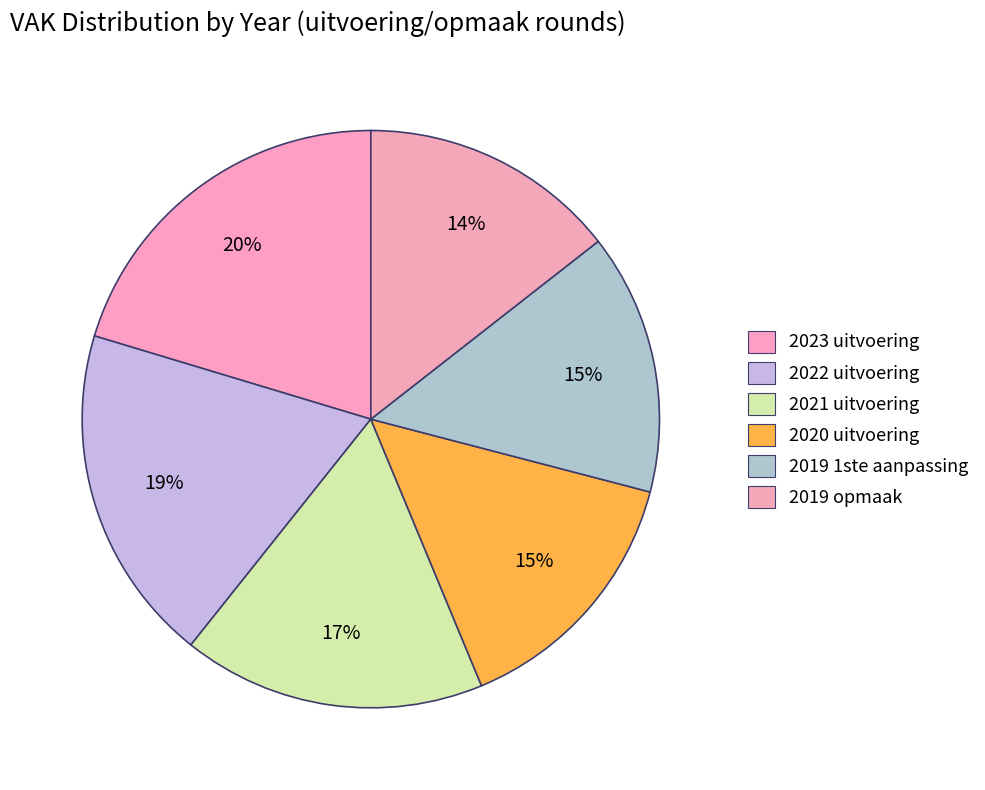

To the nearest percent, what is the difference between the 2022 uitvoering and 2019 1ste aanpassing slice percentages?

4%